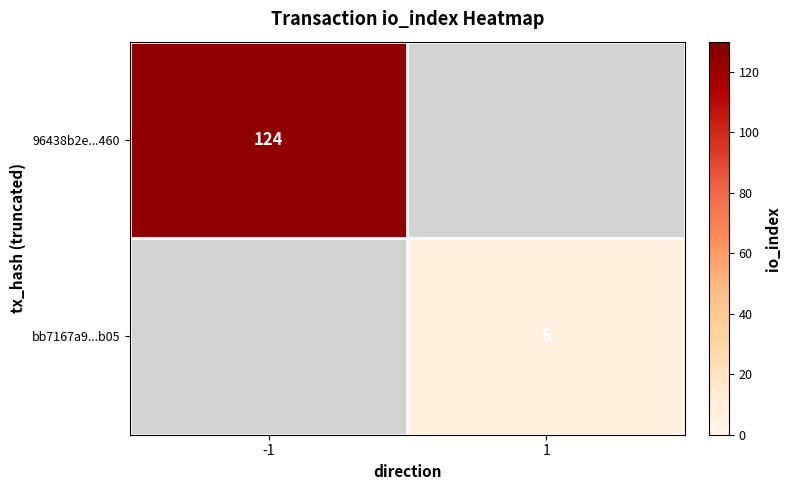

Is it true that 96438b2e...460 equals 124 at -1?

True